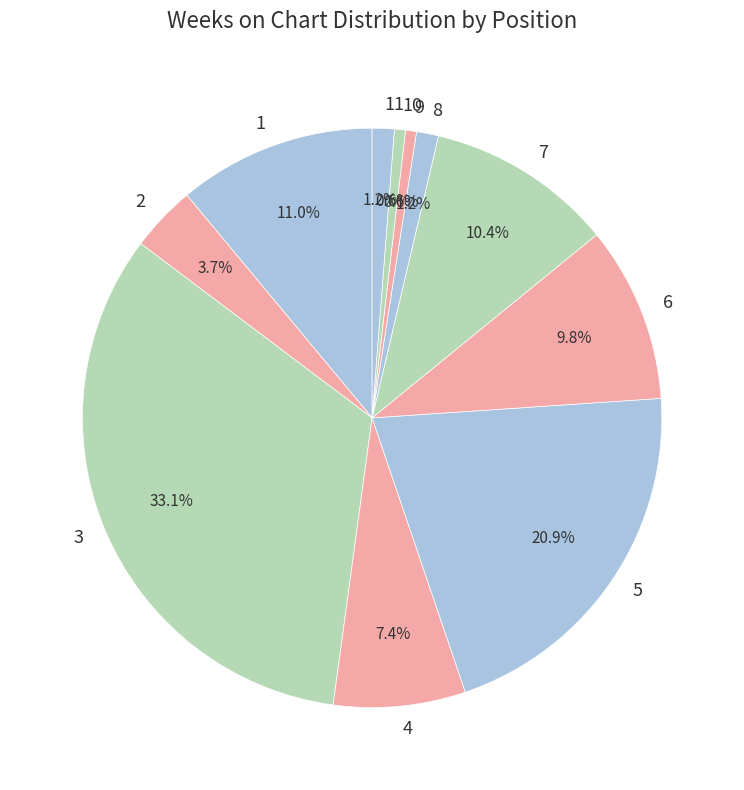

Is the sum of 2 and 1 greater than half?

No